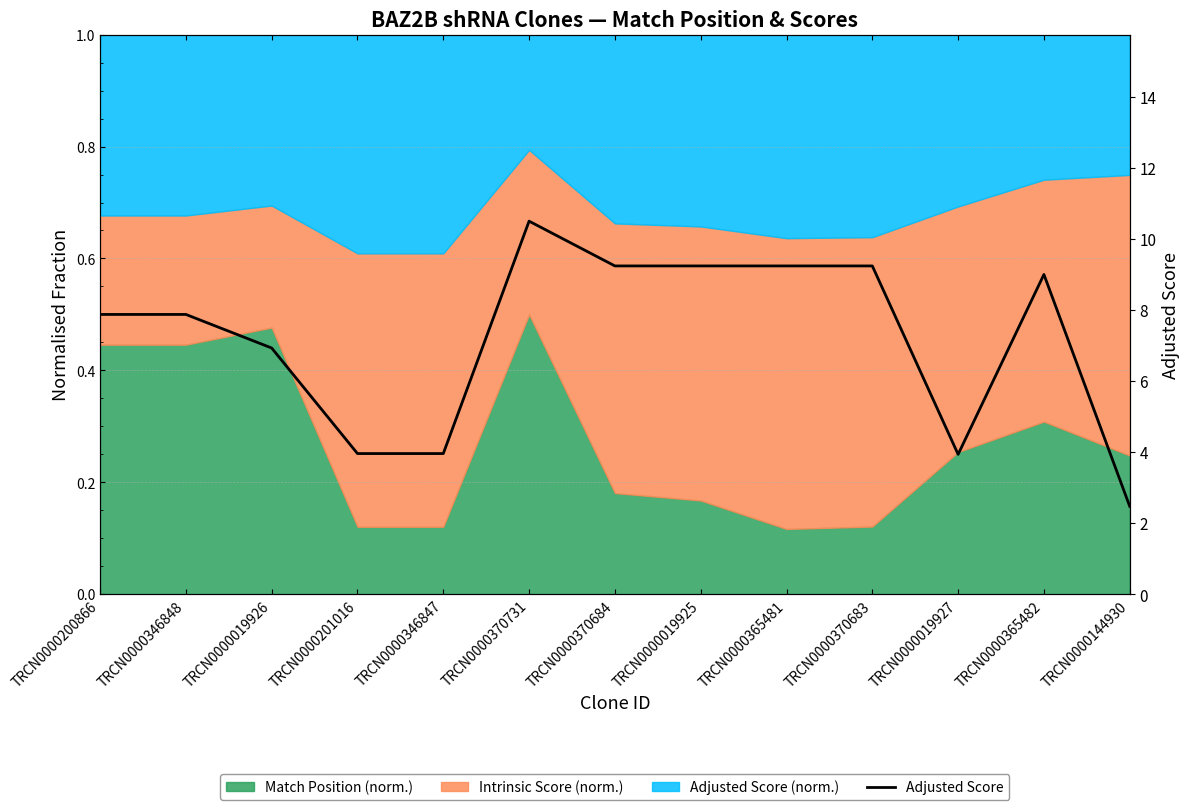

List the labels in order of value, largest first.

TRCN0000370731, TRCN0000370684, TRCN0000019925, TRCN0000365481, TRCN0000370683, TRCN0000365482, TRCN0000200866, TRCN0000346848, TRCN0000019926, TRCN0000201016, TRCN0000346847, TRCN0000019927, TRCN0000144930